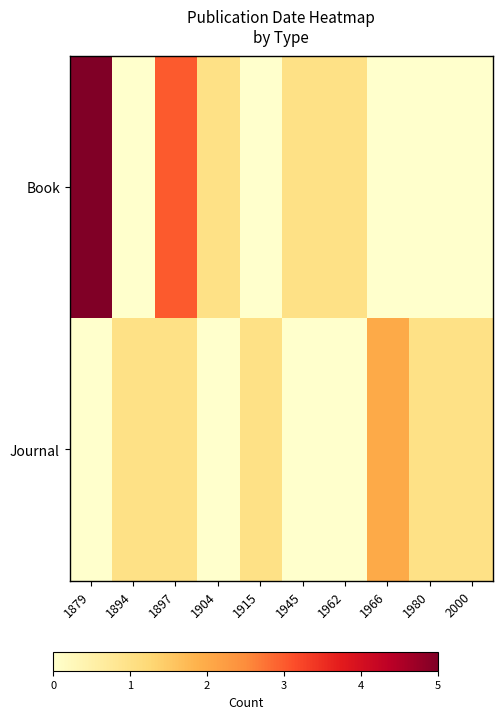

Rank the series by their average value, from highest to lowest.

Book, Journal